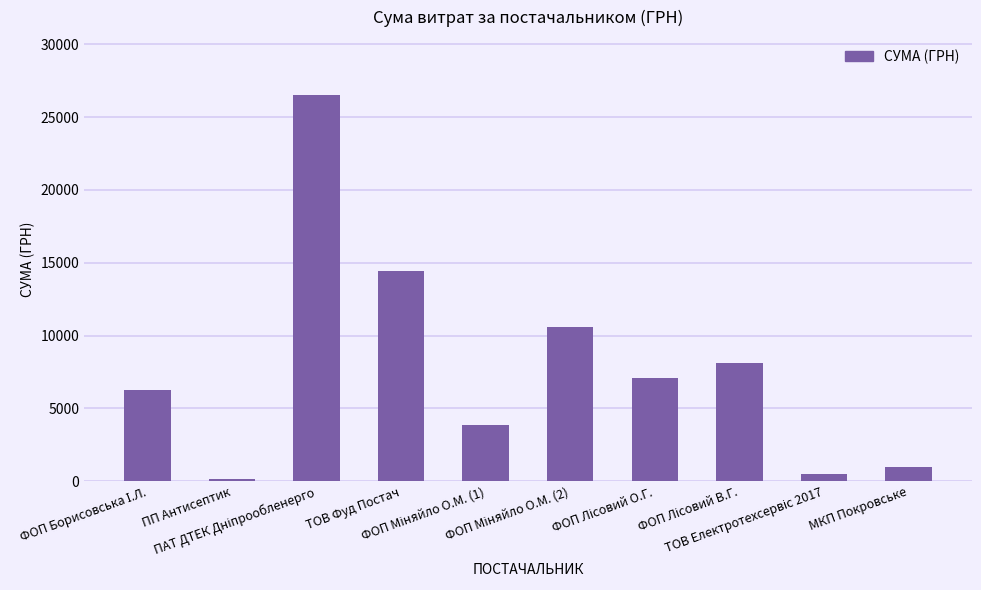

What is the sum of all values?

78433.6